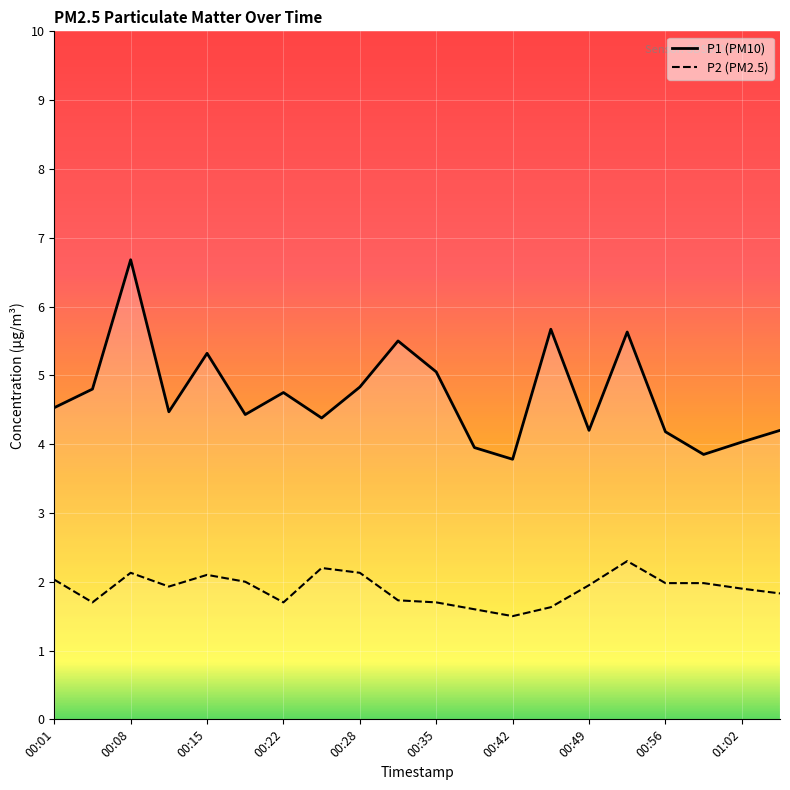

Read the P1 value at 00:49.

4.2